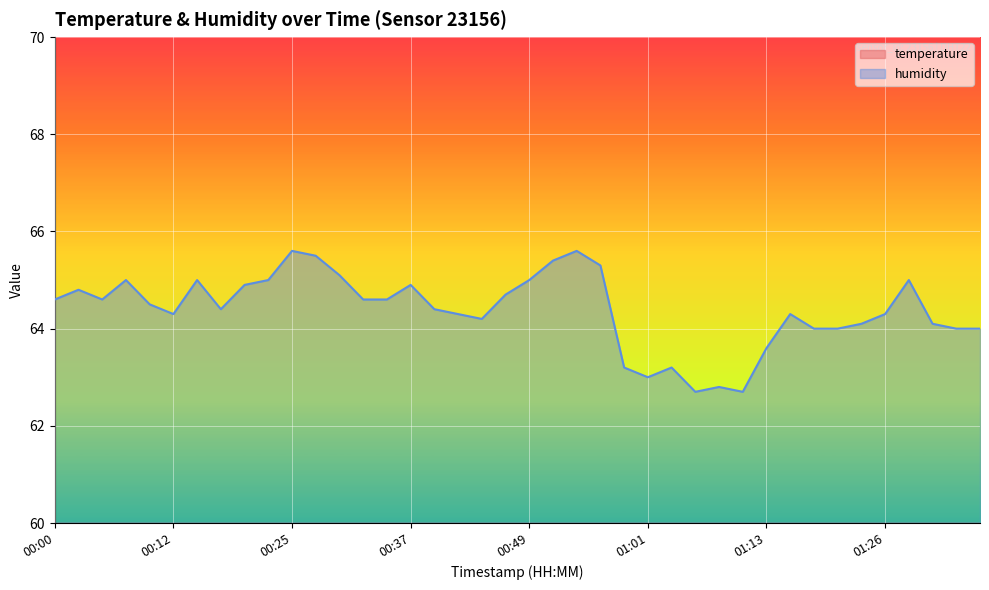

Reading left to right, what are all the values shown in this chart?

temperature: 00:00=25.9	00:02=25.9	00:05=25.9	00:07=25.9	00:10=25.8	00:12=25.7	00:15=25.7	00:17=25.7	00:20=25.6	00:22=25.5	00:25=25.5	00:27=25.5	00:29=25.5	00:32=25.5	00:34=25.6	00:37=25.7	00:39=25.6	00:42=25.6	00:44=25.5	00:46=25.5	00:49=25.4	00:51=25.4	00:54=25.4	00:56=25.5	00:59=25.5	01:01=25.6	01:04=25.6	01:06=25.6	01:08=25.7	01:11=25.6	01:13=25.6	01:16=25.7	01:18=25.7	01:21=25.7	01:23=25.5	01:26=25.4	01:28=25.4	01:31=25.4	01:33=25.4	01:36=25.4
humidity: 00:00=64.6	00:02=64.8	00:05=64.6	00:07=65.0	00:10=64.5	00:12=64.3	00:15=65.0	00:17=64.4	00:20=64.9	00:22=65.0	00:25=65.6	00:27=65.5	00:29=65.1	00:32=64.6	00:34=64.6	00:37=64.9	00:39=64.4	00:42=64.3	00:44=64.2	00:46=64.7	00:49=65.0	00:51=65.4	00:54=65.6	00:56=65.3	00:59=63.2	01:01=63.0	01:04=63.2	01:06=62.7	01:08=62.8	01:11=62.7	01:13=63.6	01:16=64.3	01:18=64.0	01:21=64.0	01:23=64.1	01:26=64.3	01:28=65.0	01:31=64.1	01:33=64.0	01:36=64.0